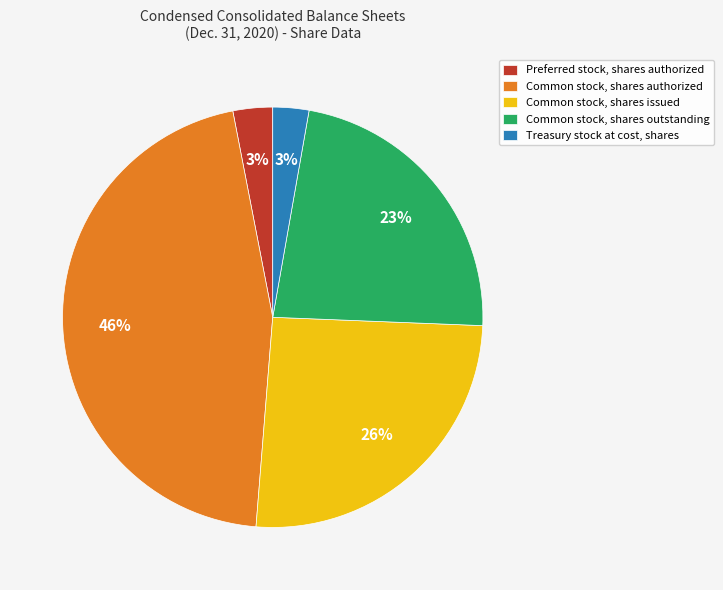

Is Common stock, shares outstanding the majority of the pie?

No